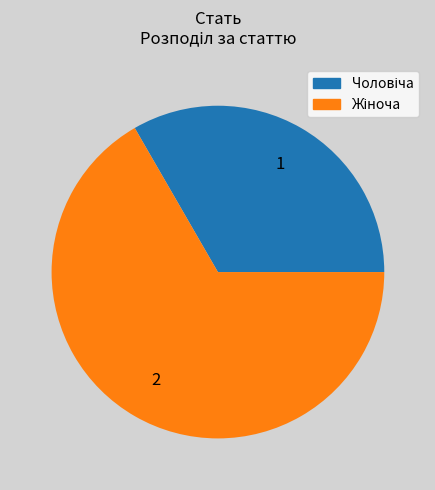

How many segments does this pie chart have?

2